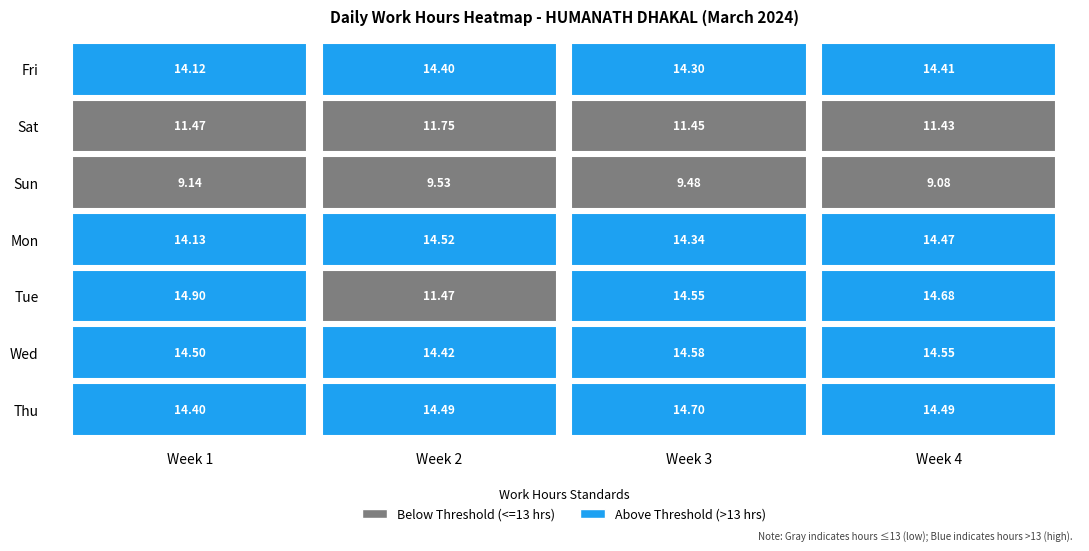

True or false: Tue has a value of 6.3 at 0.

False